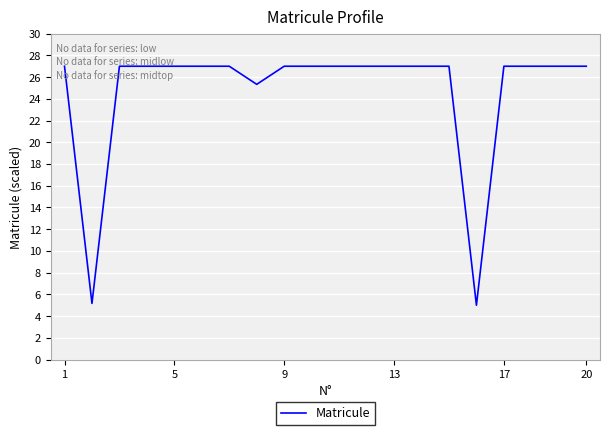

What is the sum of all values?

494.5